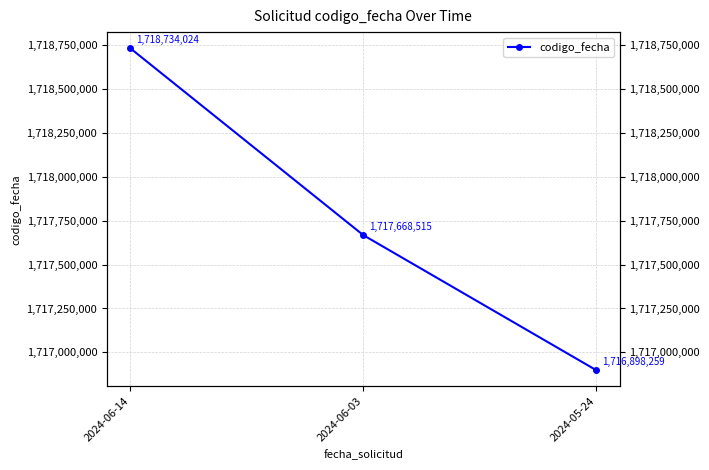

How many series are shown in this chart?

1